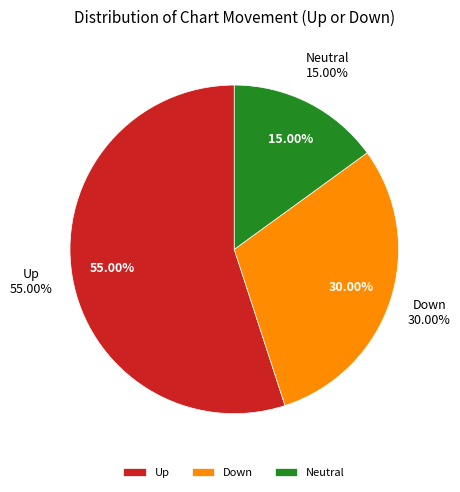

Which category accounts for the majority?

up